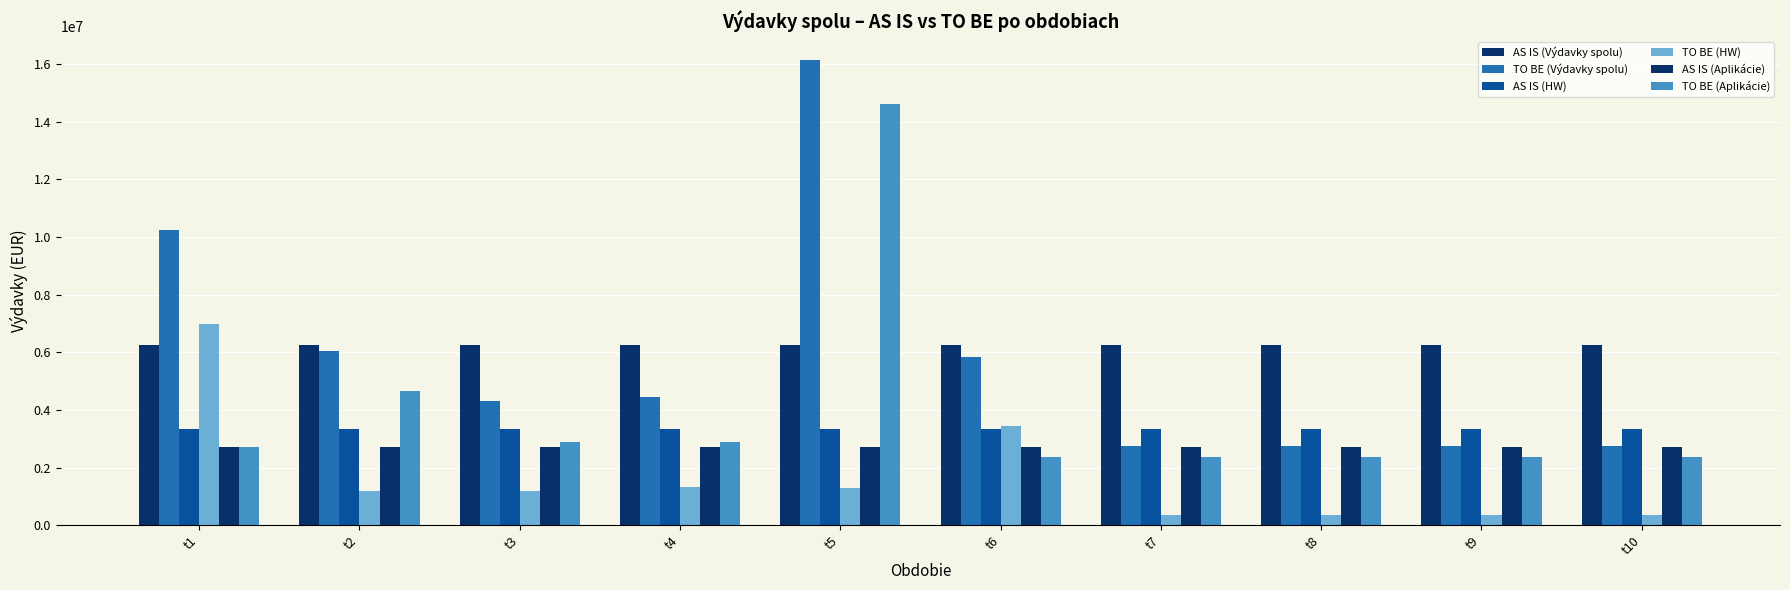

Count the number of data series in this chart.

6